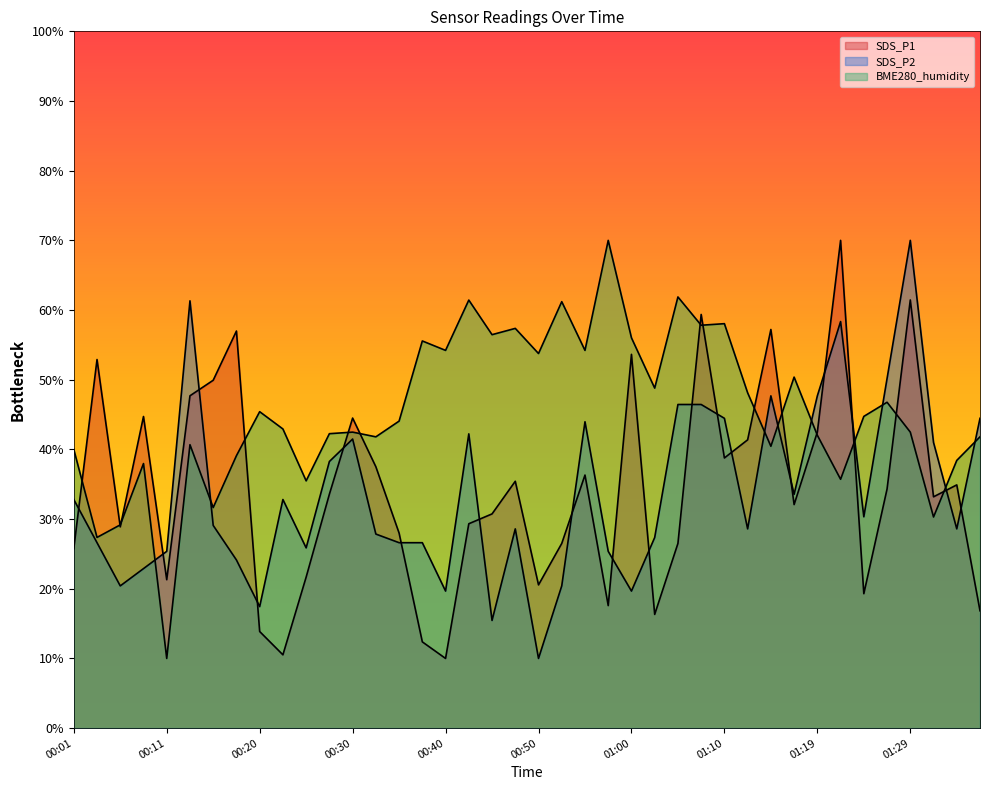

What are all the series names shown in the legend?

SDS_P1, SDS_P2, BME280_humidity